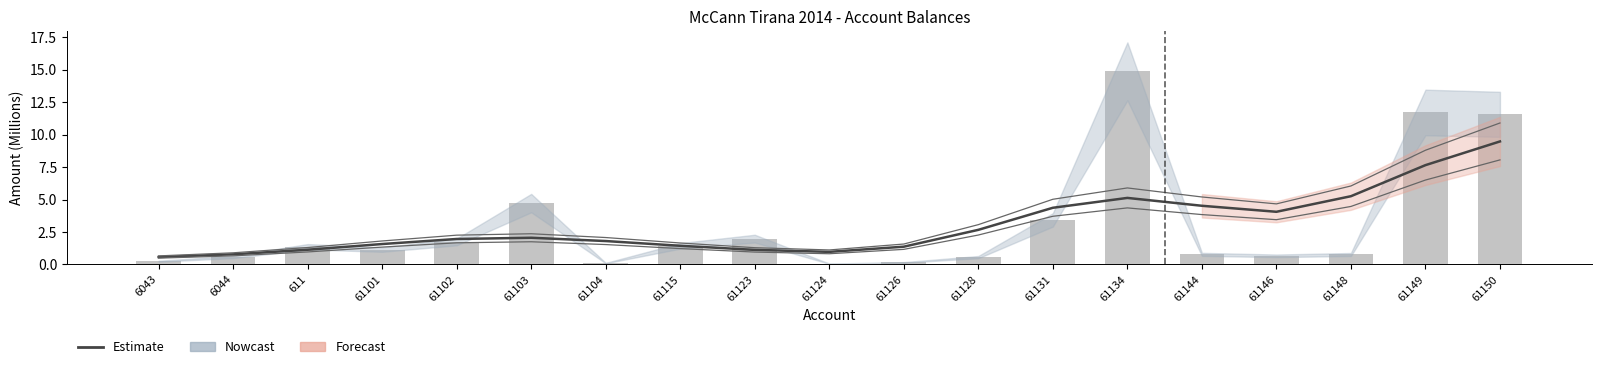

What is the average value of the Estimate series?

3.1